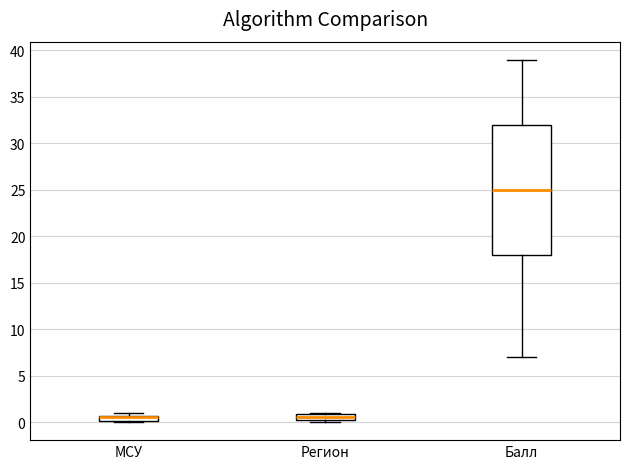

Where is the upper edge of the box for Балл on the y-axis? The values are not printed on the chart, so give them approximately, as read against the axis.

32.0